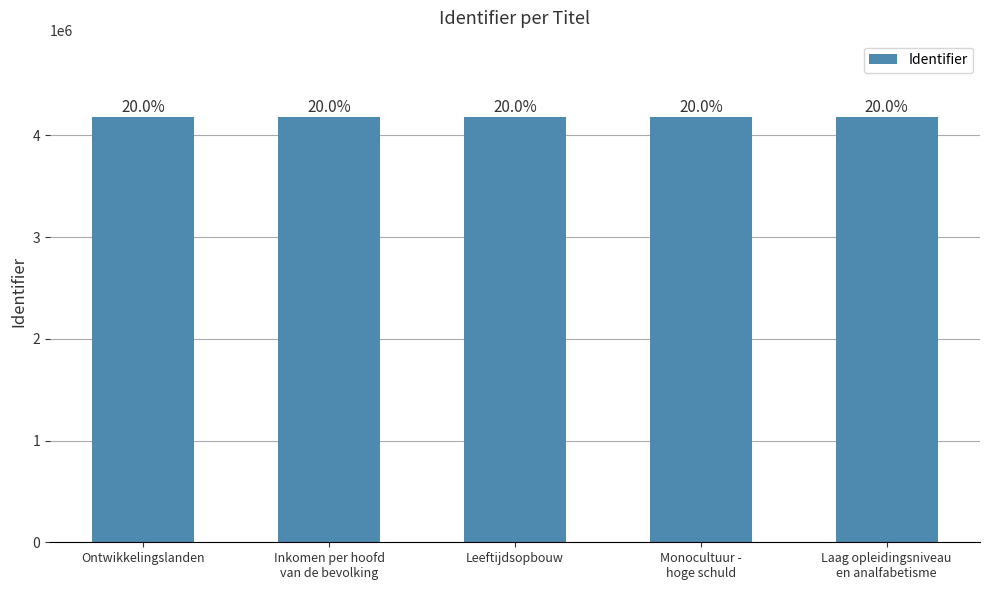

What is the change in value from Inkomen per hoofd
van de bevolking to Monocultuur -
hoge schuld?

+5